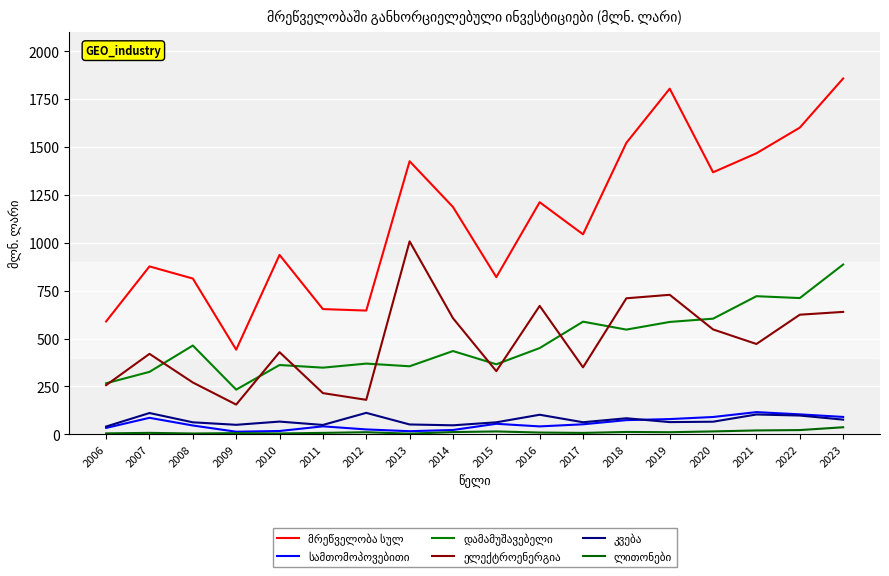

What is the greatest value displayed?

1857.8